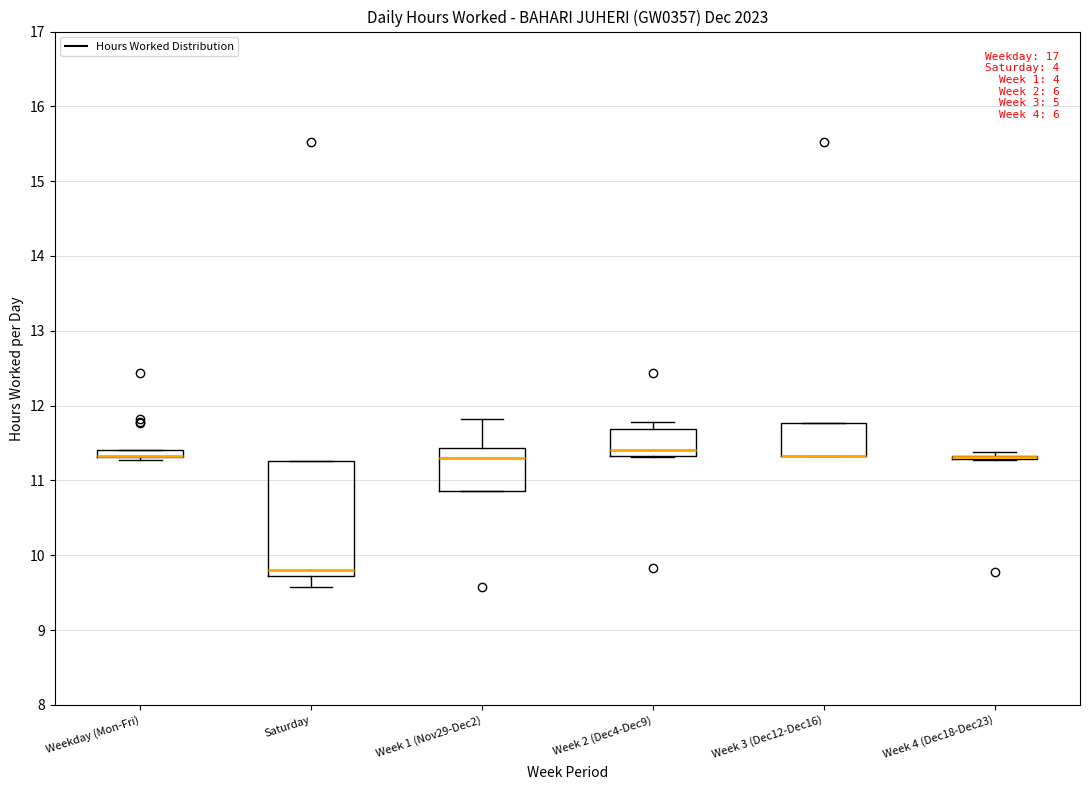

Comparing the boxes themselves (not the whiskers), which one is the tallest?

Saturday